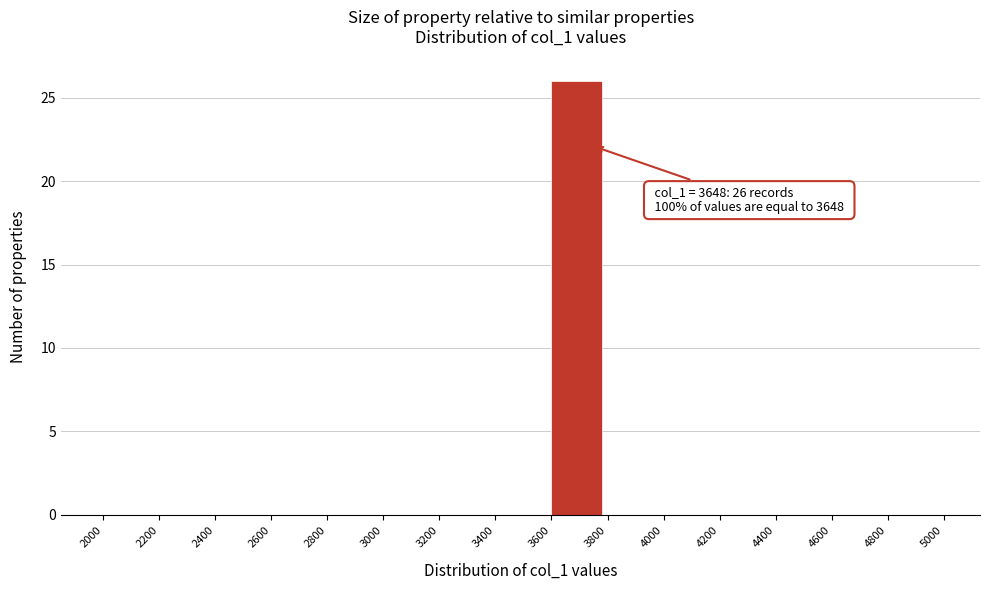

Over which range of the x-axis is the bar tallest?

3600 to 3800